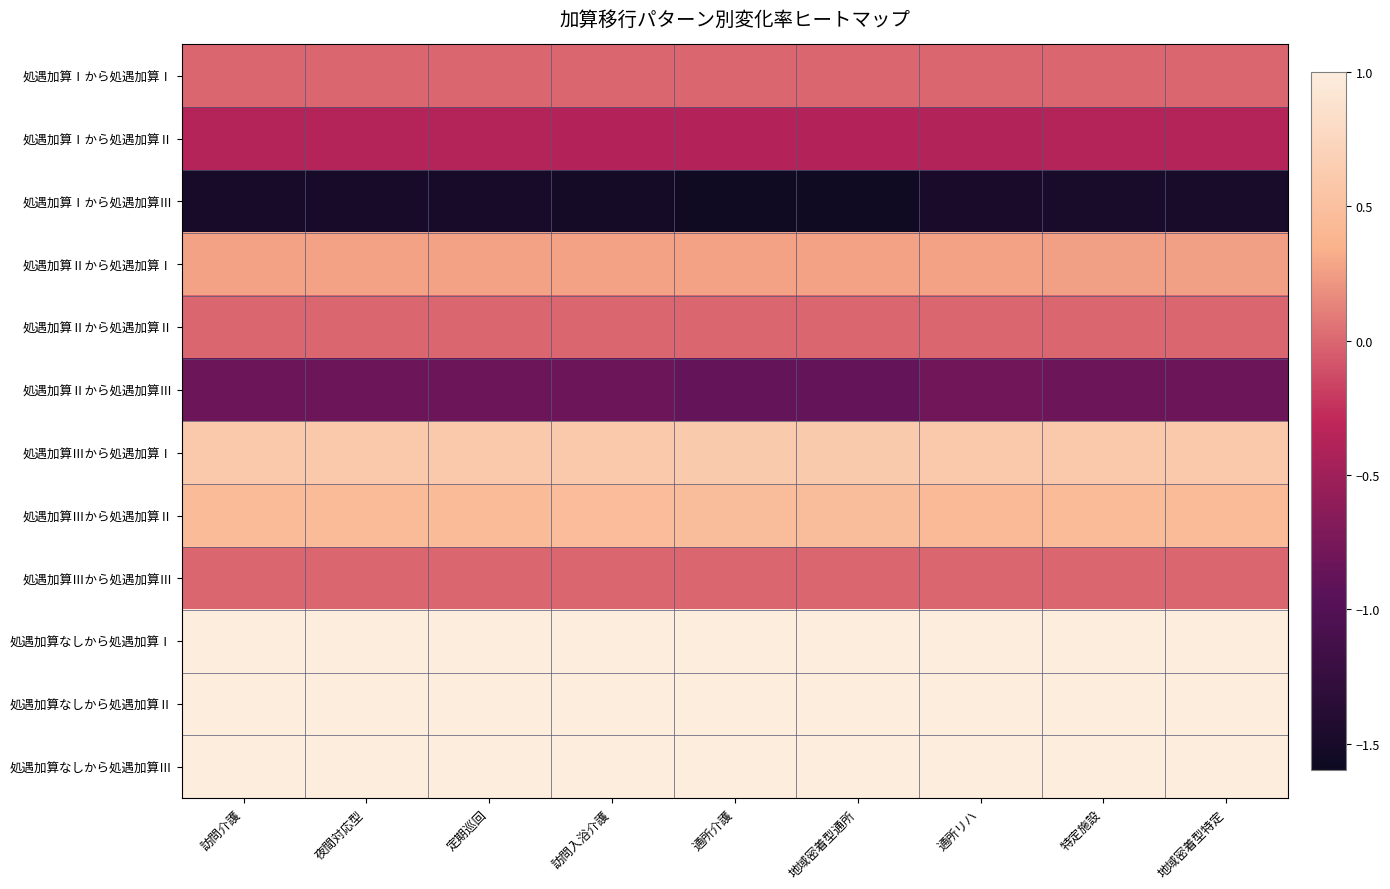

What is the spread (max minus min) of values at 訪問介護?

2.5